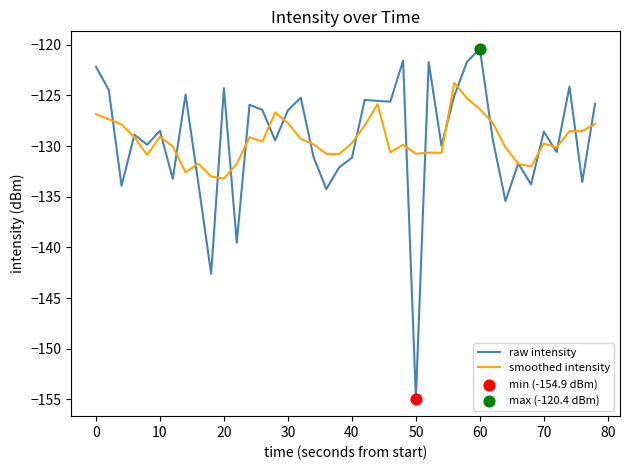

List the series in order of their peak value, lowest first.

smoothed intensity, raw intensity